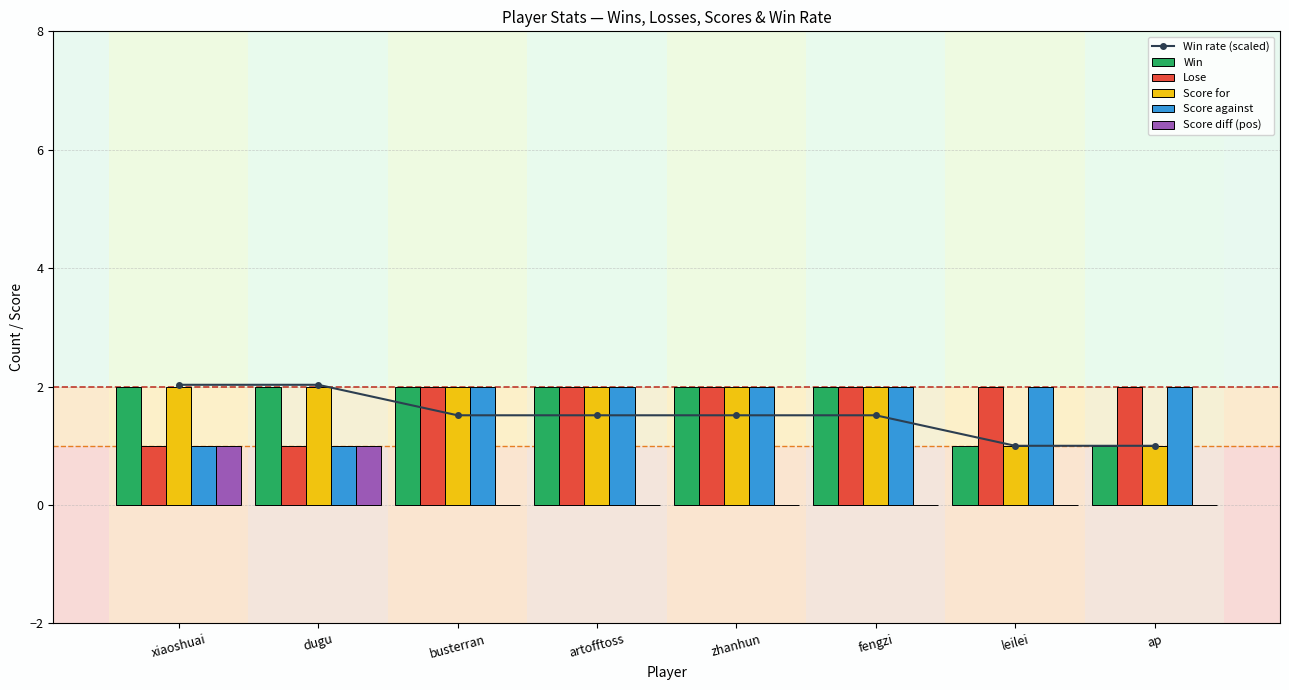

Which series has the largest total across all categories?

Win